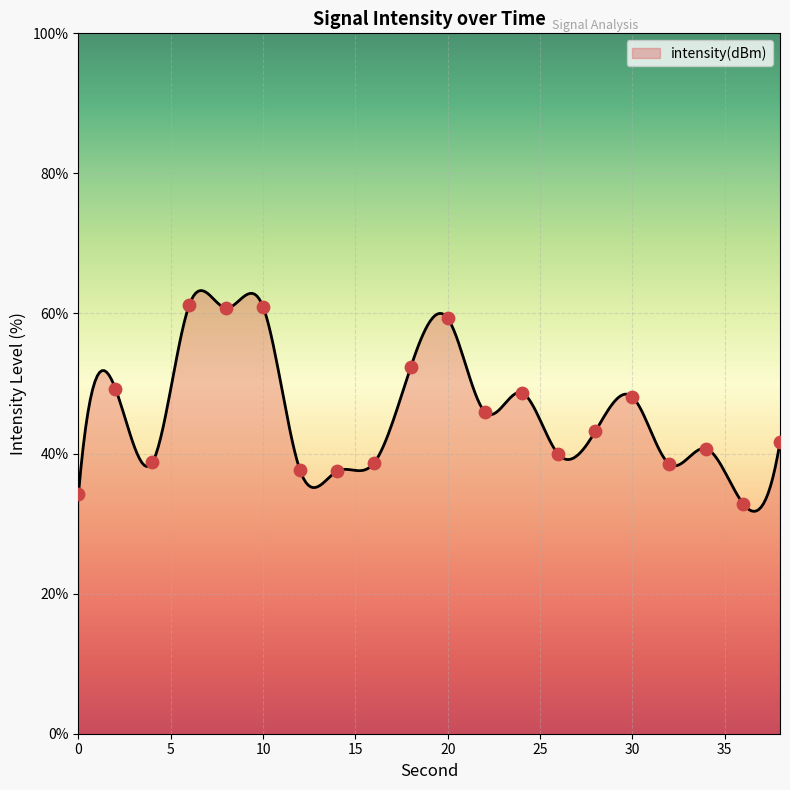

Between 22 and 36, which is larger?

22